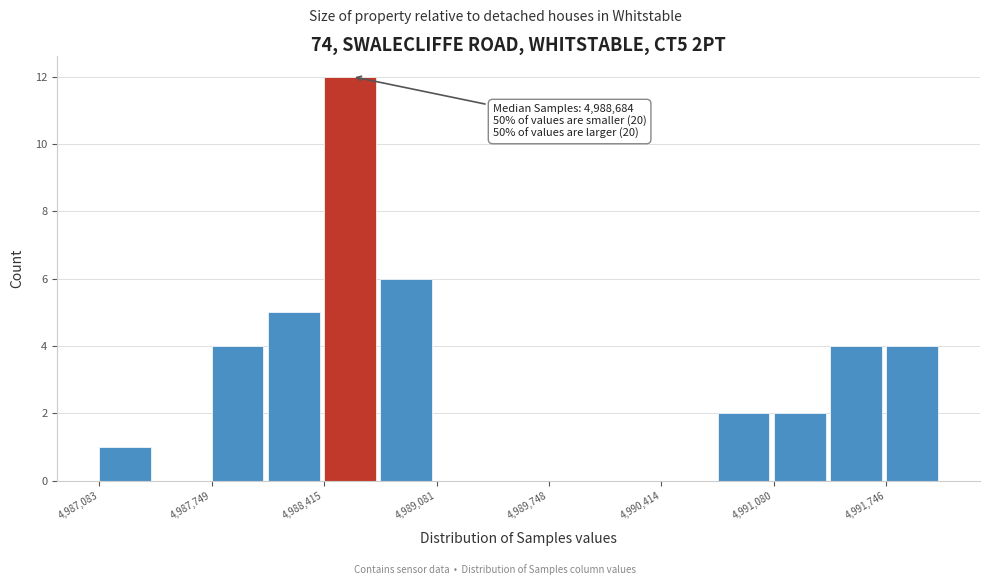

Around what value on the x-axis is the tallest bar? Give the approximate position of its centre, as read against the axis.

4988600